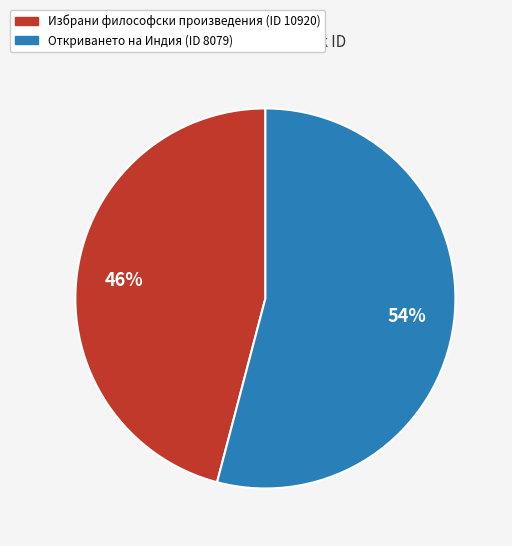

Is there a majority slice in this chart?

Yes